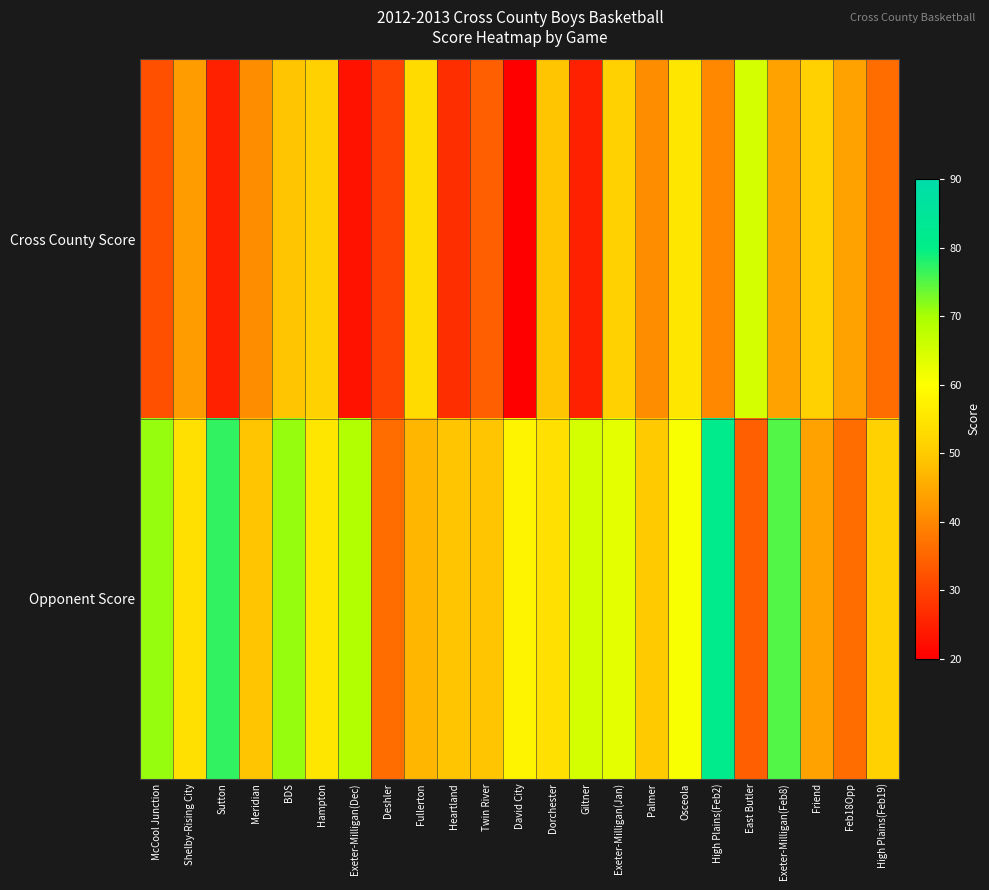

How many series are shown in this chart?

2